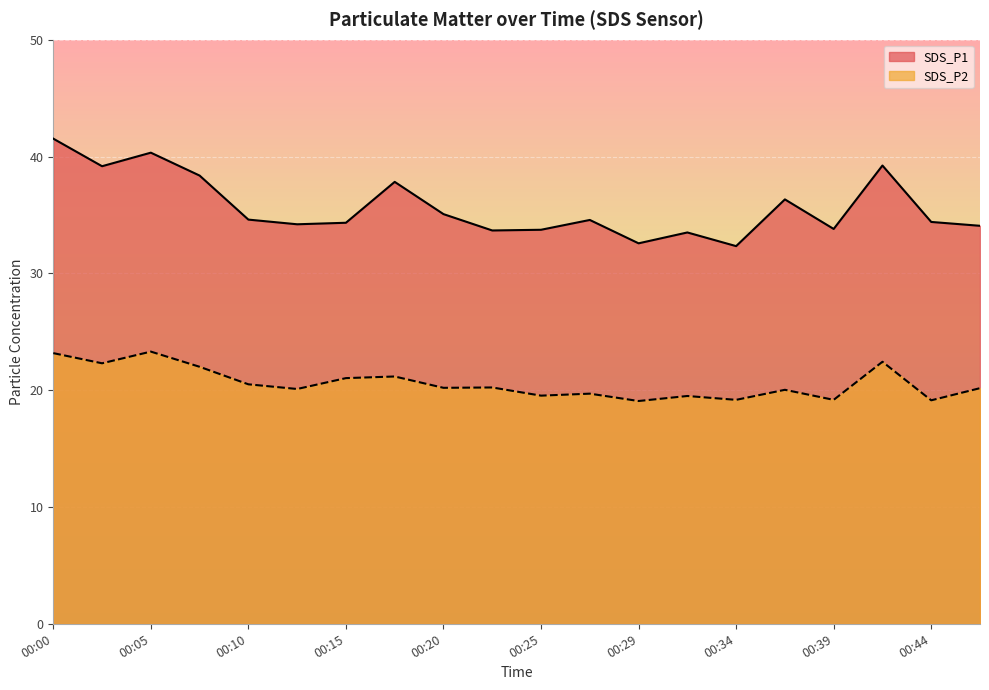

Rank the series by their average value, from lowest to highest.

SDS_P2, SDS_P1